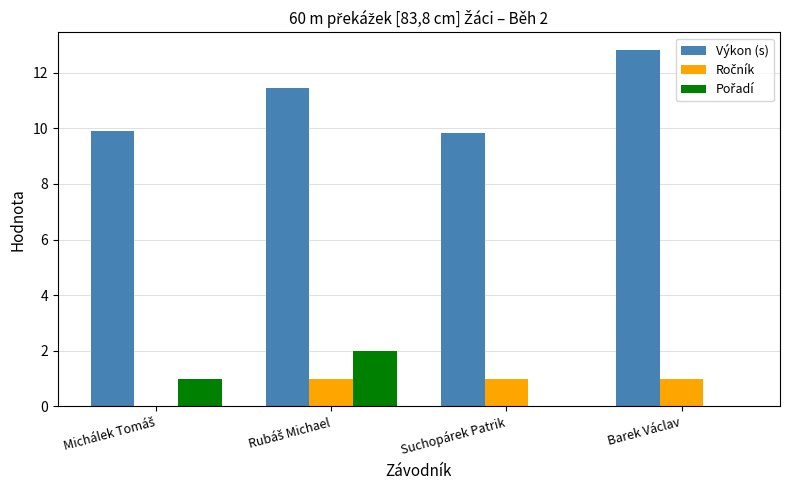

What is the maximum value shown in the chart?

12.8